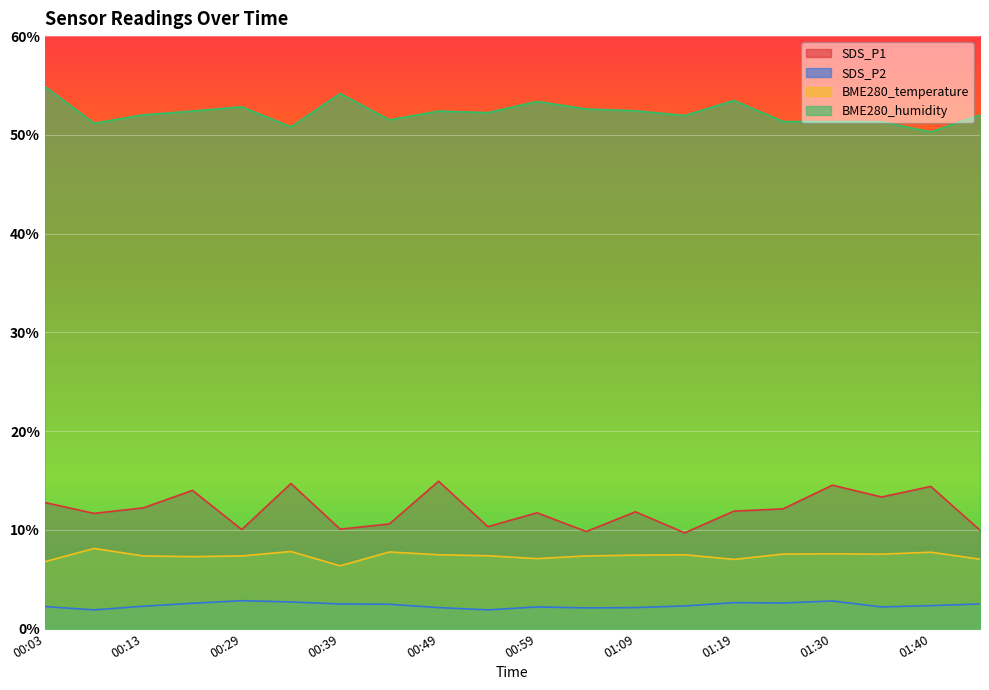

What is the spread (max minus min) of values at 00:34?

48.1